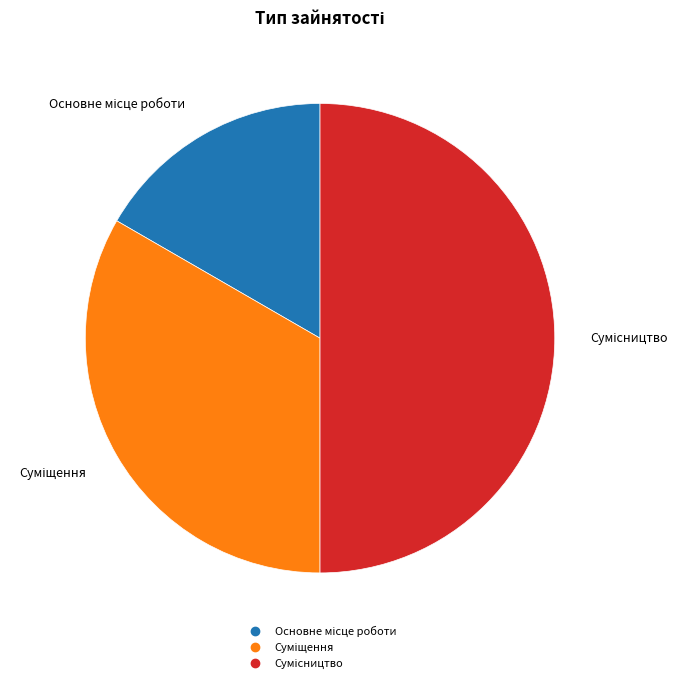

What percentage is the Основне місце роботи slice, to the nearest percent?

17%